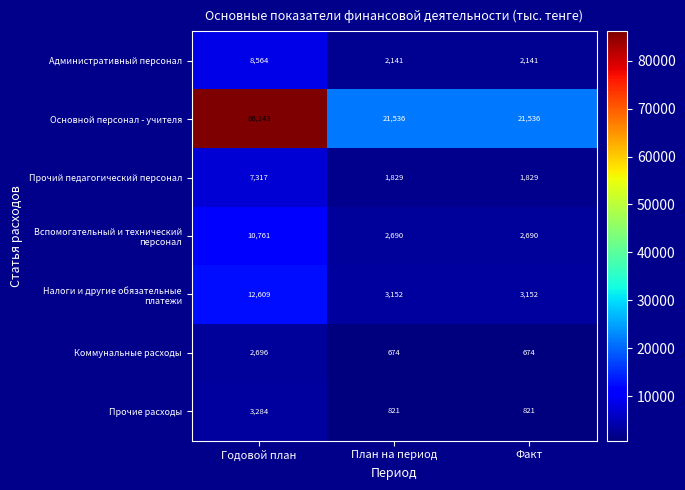

Which label corresponds to the largest value in the chart?

Годовой план